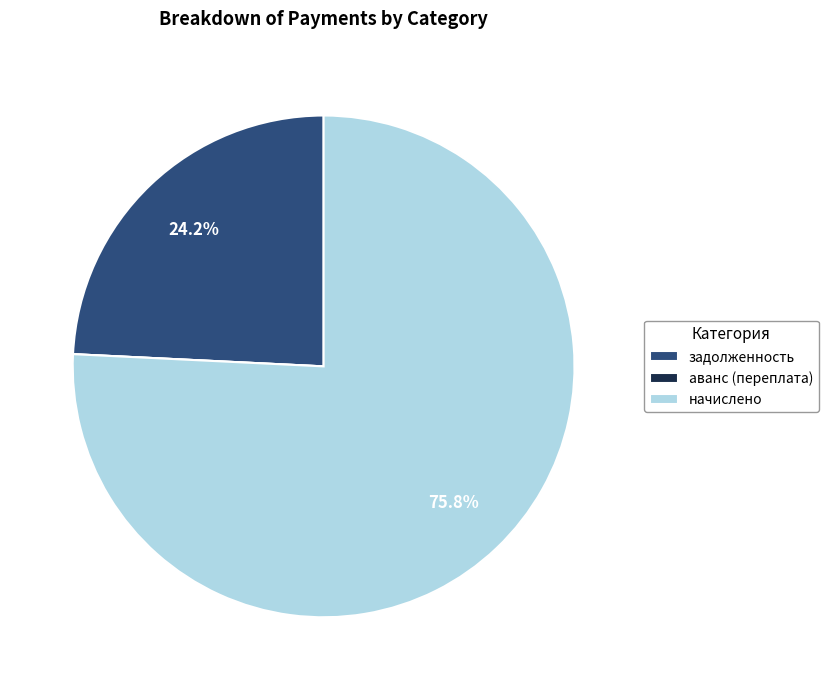

Do задолженность and начислено together represent more than half of the pie?

Yes